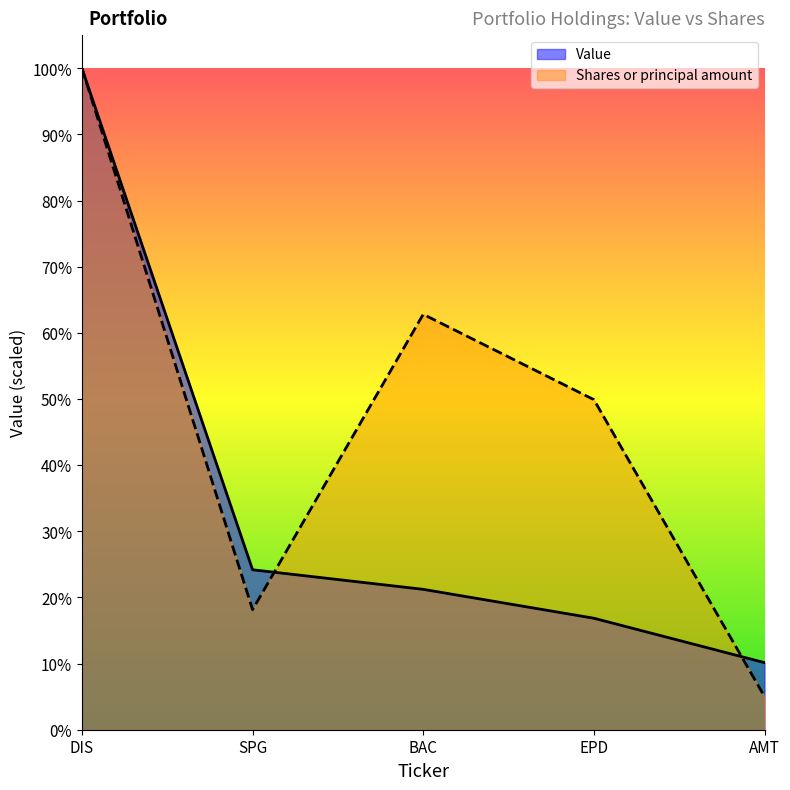

What is the sum of the Value values at SPG and BAC?

1840000.0